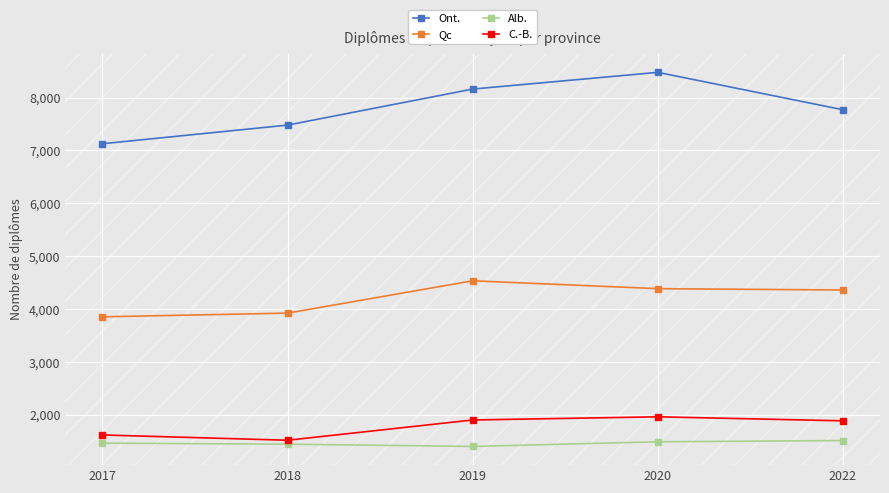

What is the minimum value shown in the chart?

1405.0